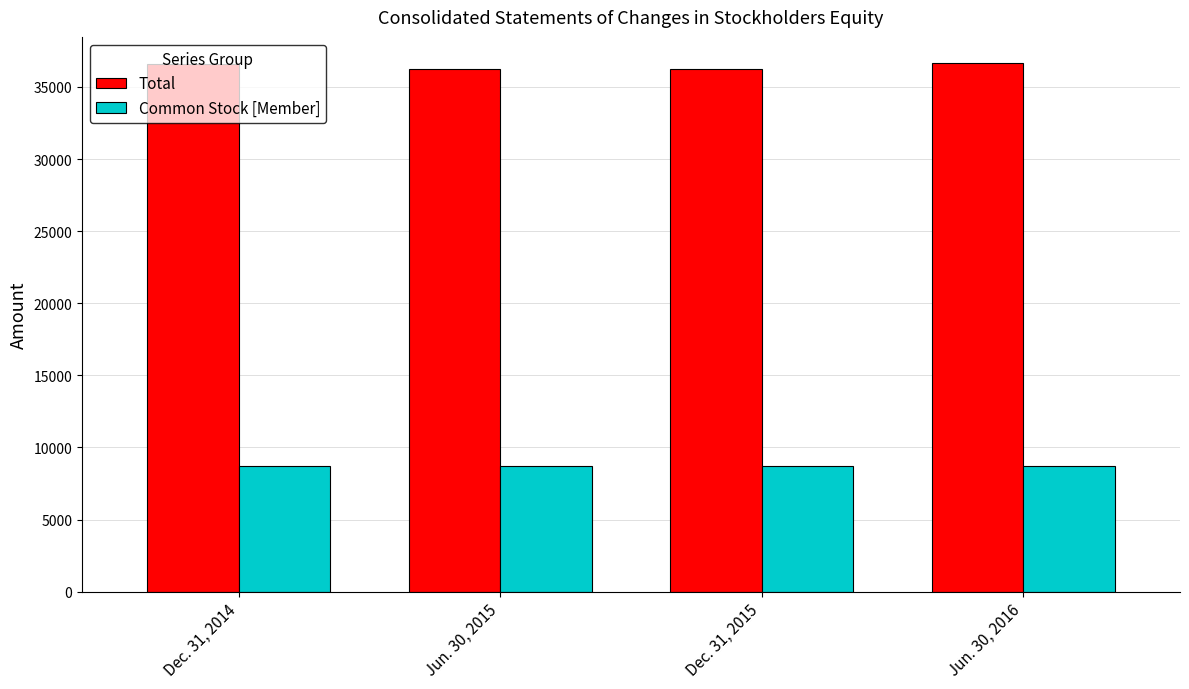

How many bars are there in total?

8